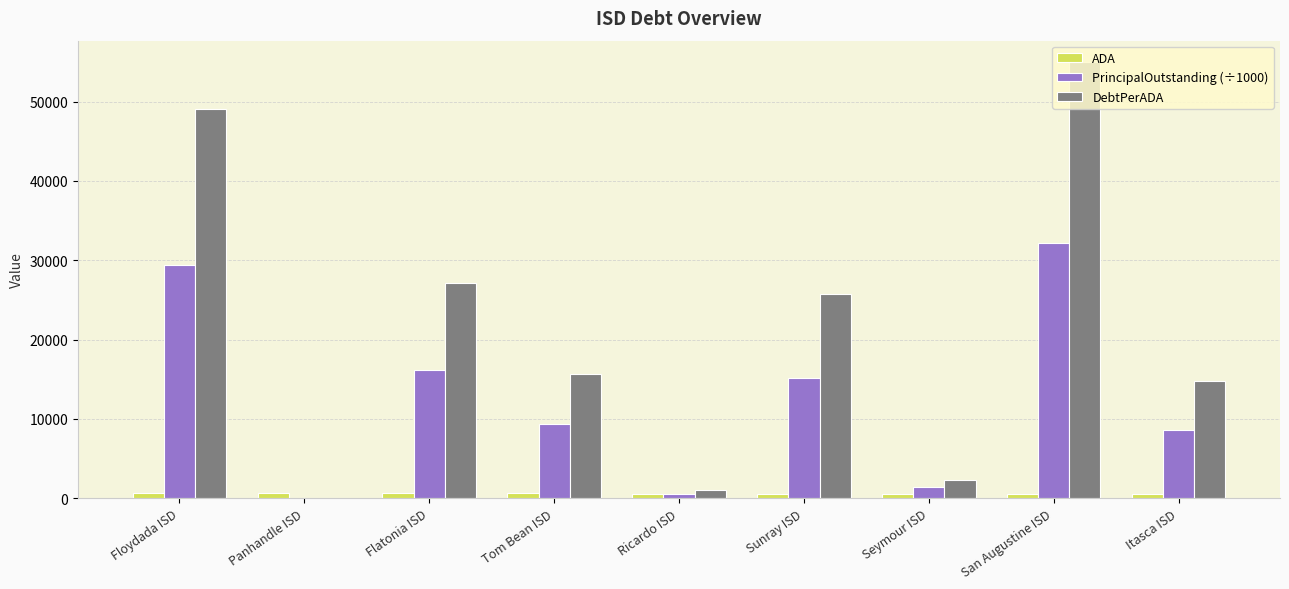

Which category has the highest value across all series?

San Augustine ISD